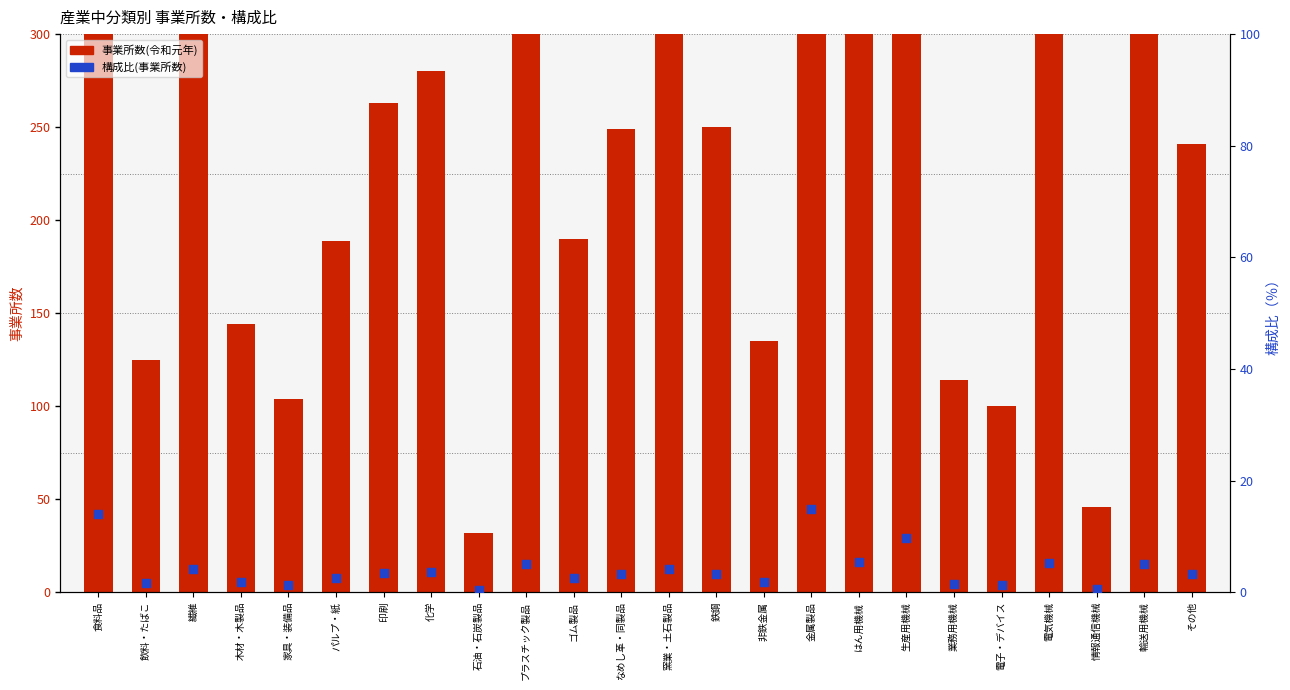

Which series contains the lowest Y value?

構成比(事業所数)